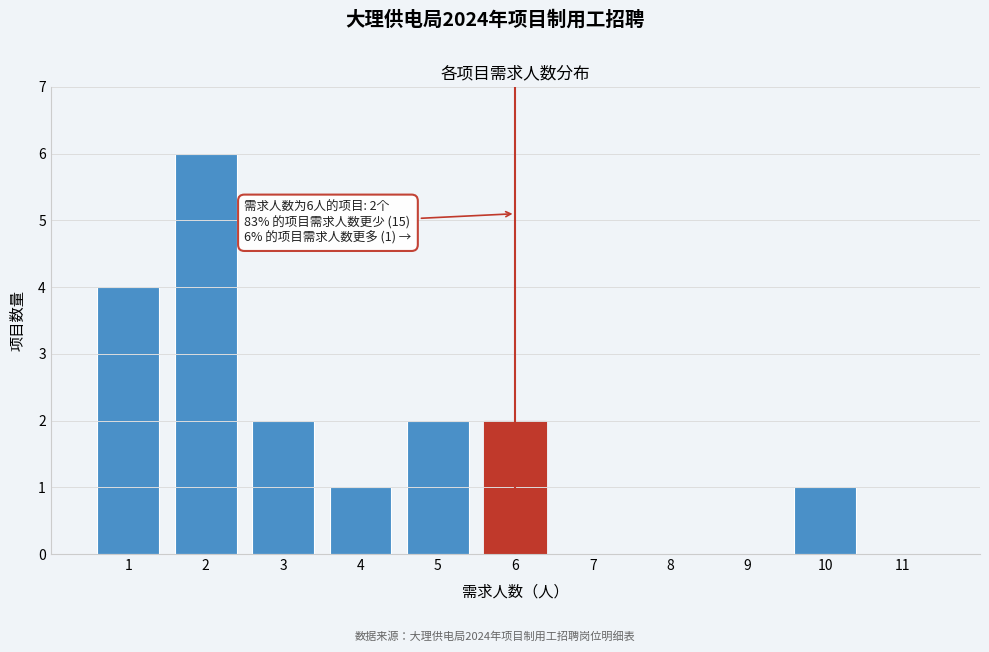

Reading right to left, list all the values displayed in this chart.

11=0	10=1	9=0	8=0	7=0	6=2	5=2	4=1	3=2	2=6	1=4